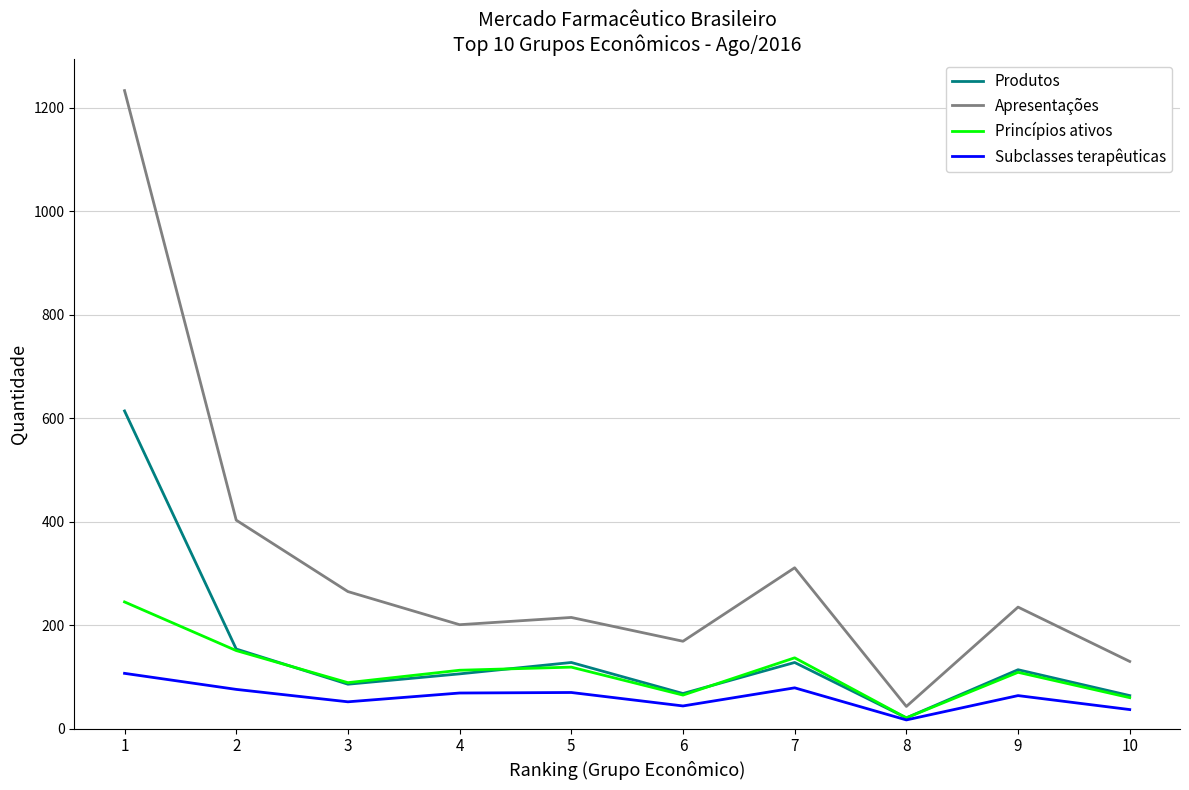

At which label does Produtos reach its minimum?

8